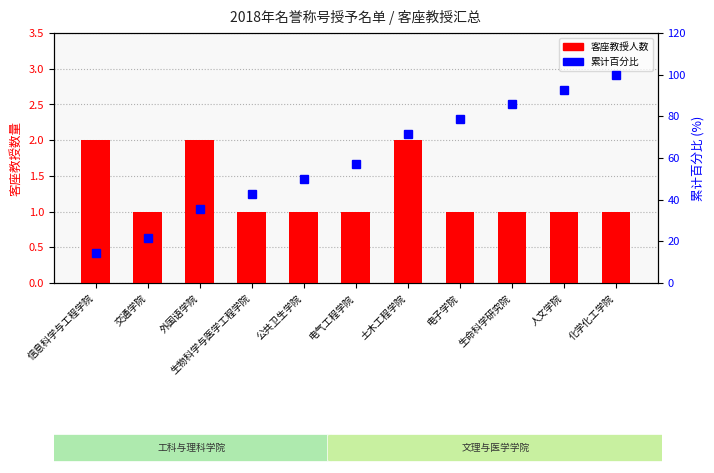

What is the maximum value for 客座教授人数?

2.0